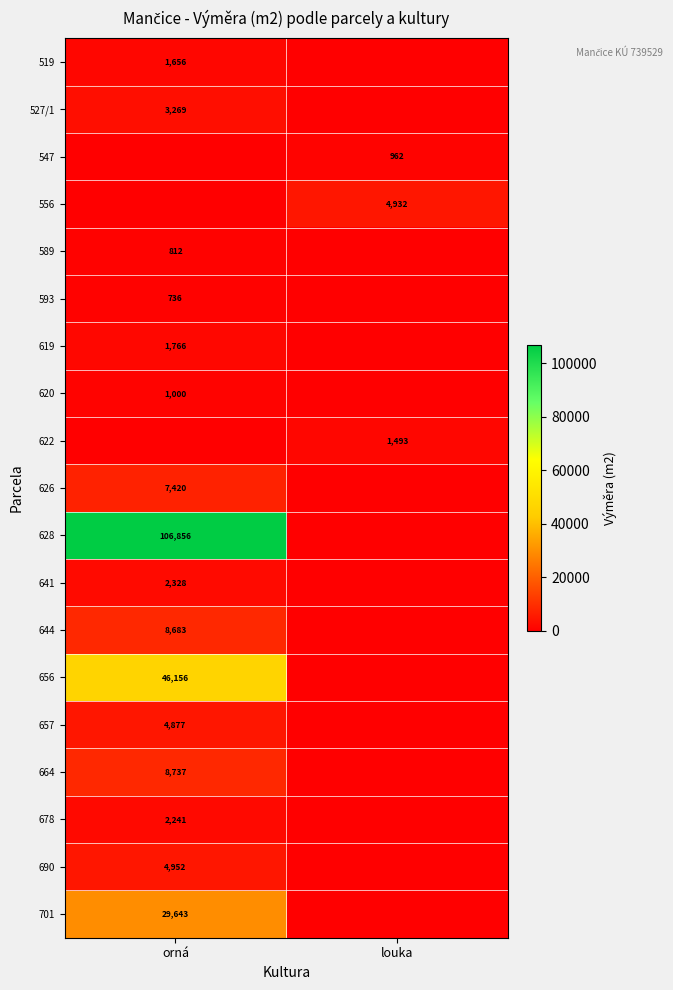

At which category does the chart reach its minimum across all series?

louka